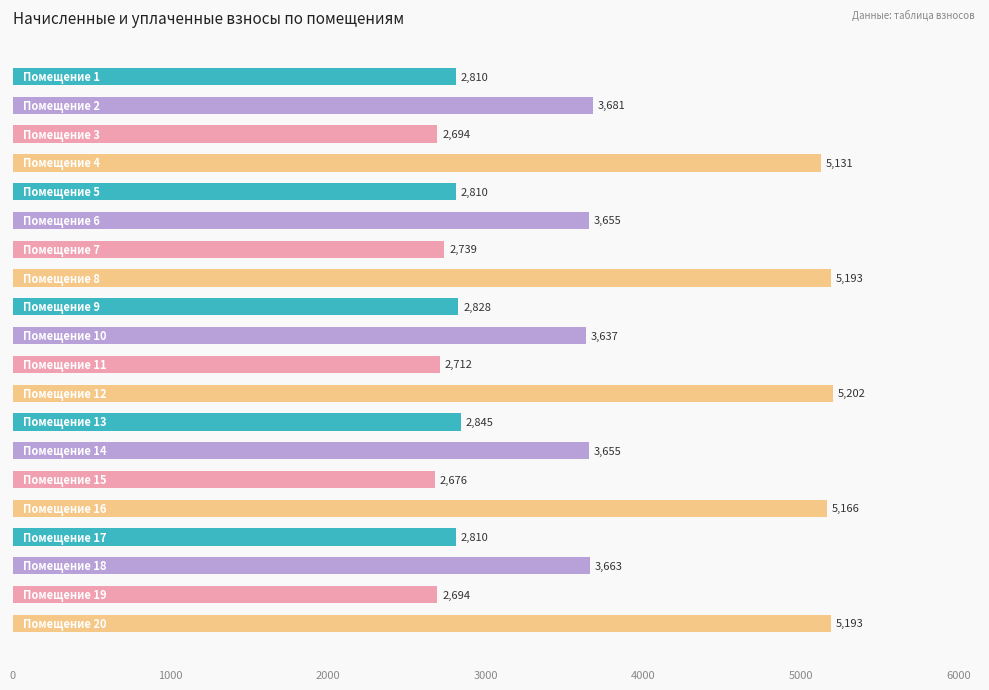

What is the value of the 14th bar from the top?

3654.6